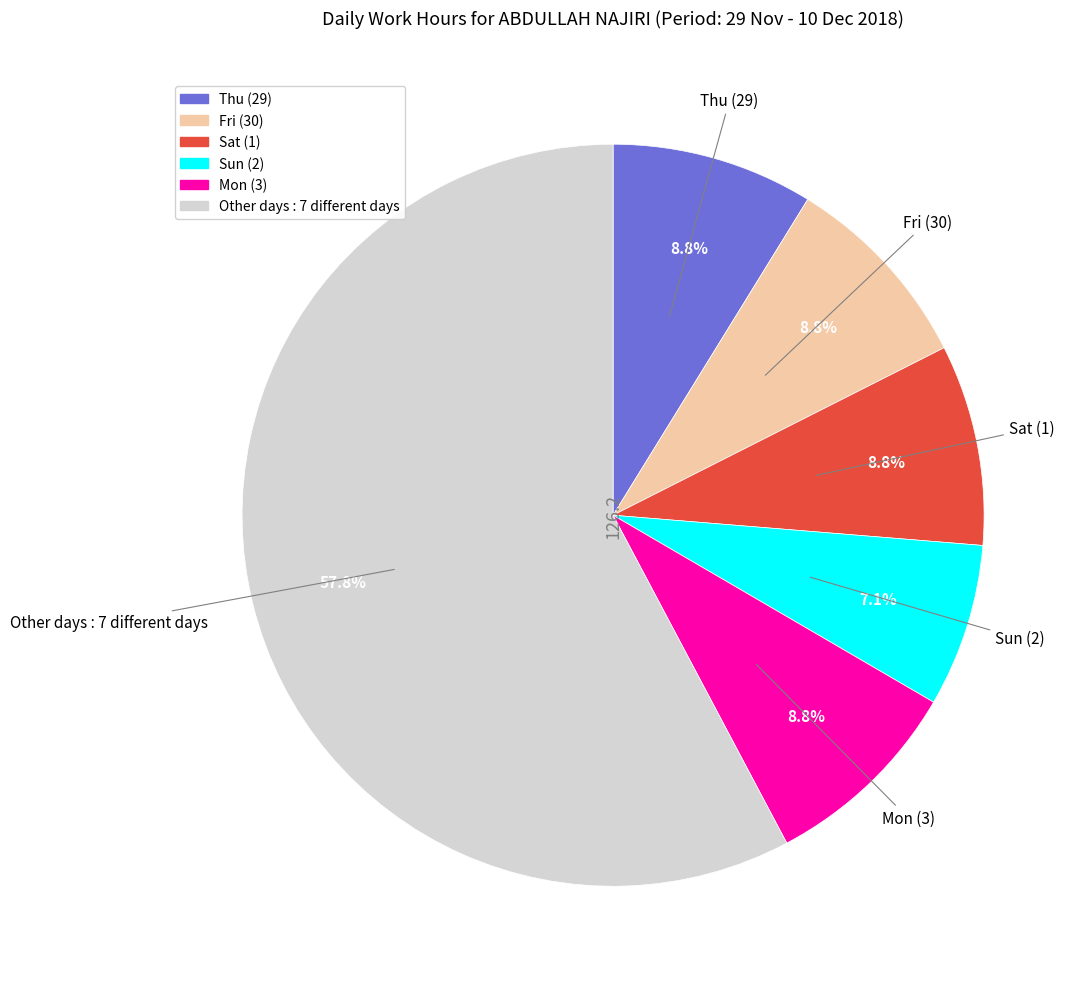

Is there a majority slice in this chart?

Yes